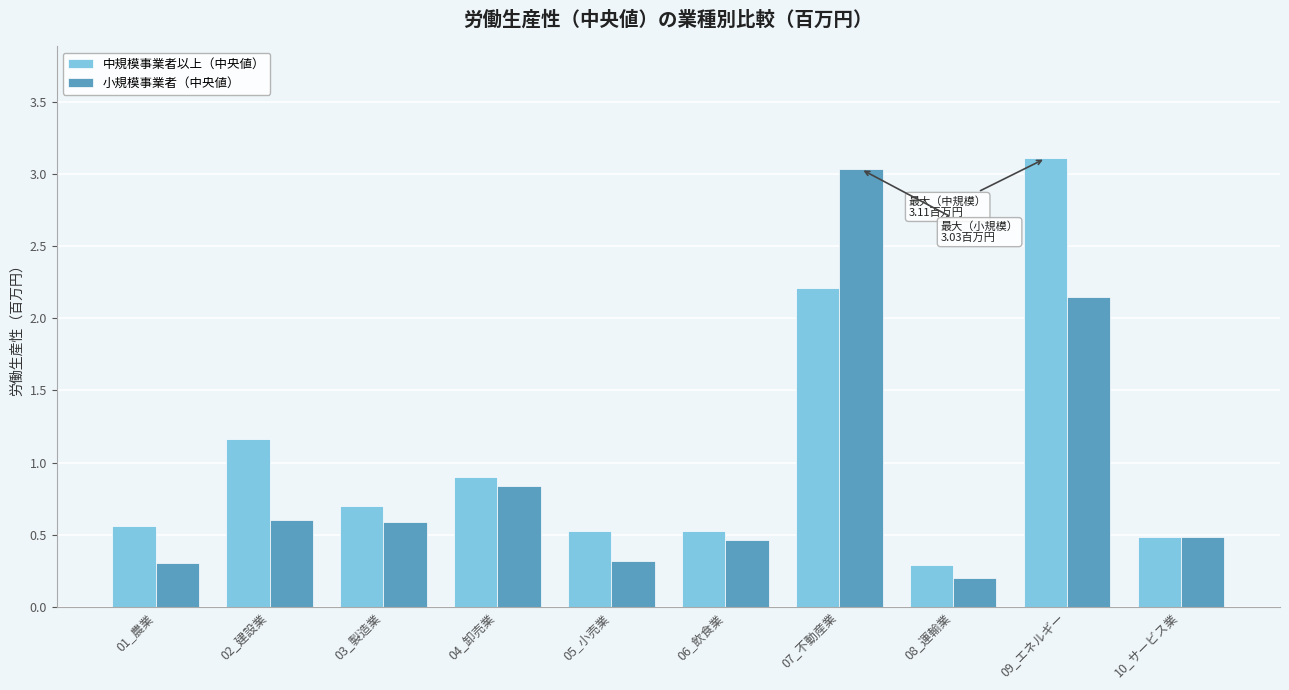

Which category has the highest value in the 中規模事業者以上（中央値） series?

09_エネルギー